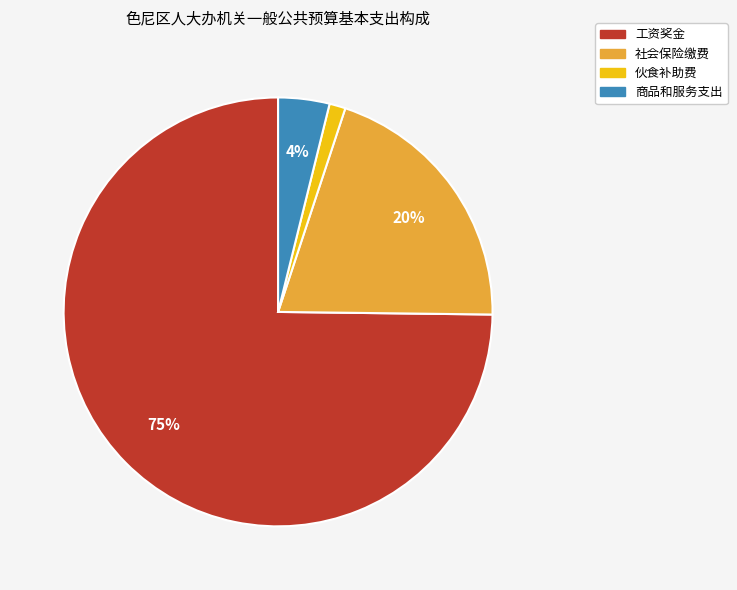

To the nearest percent, what is the average slice percentage?

25%